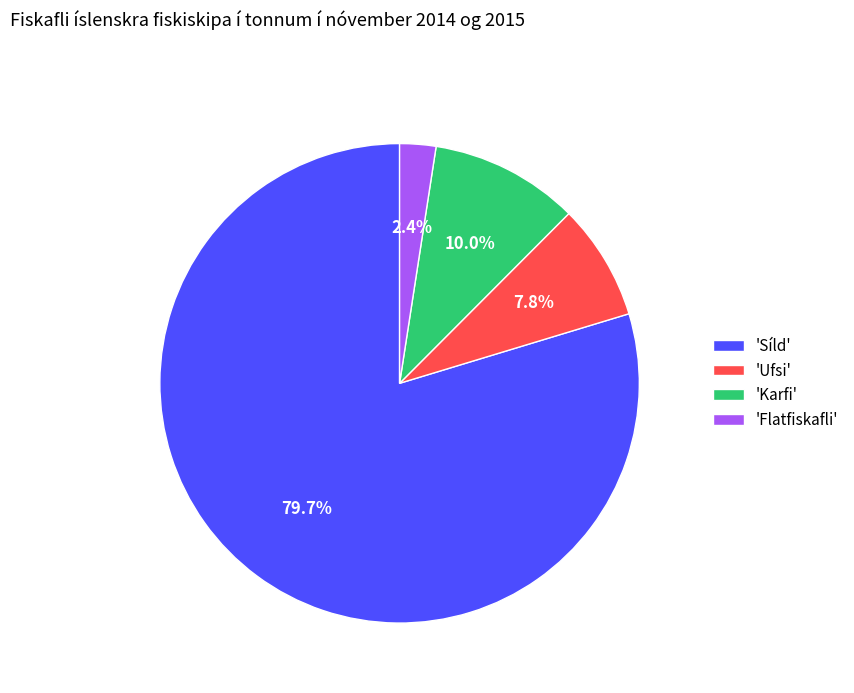

How many segments does this pie chart have?

4